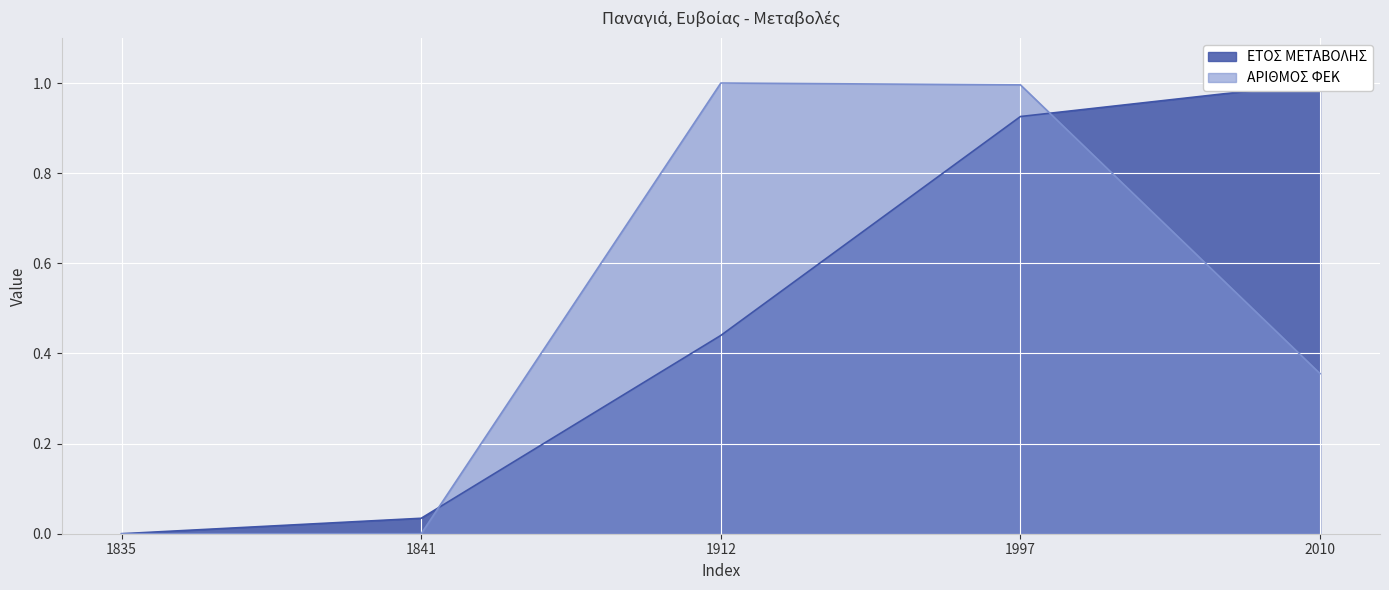

How many categories are shown in the chart?

5